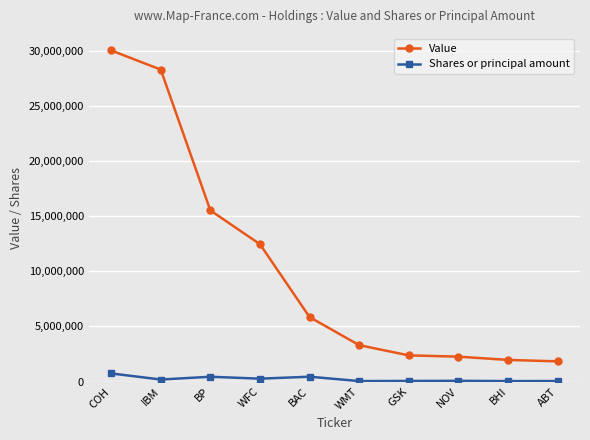

What is the maximum value shown in the chart?

30027000